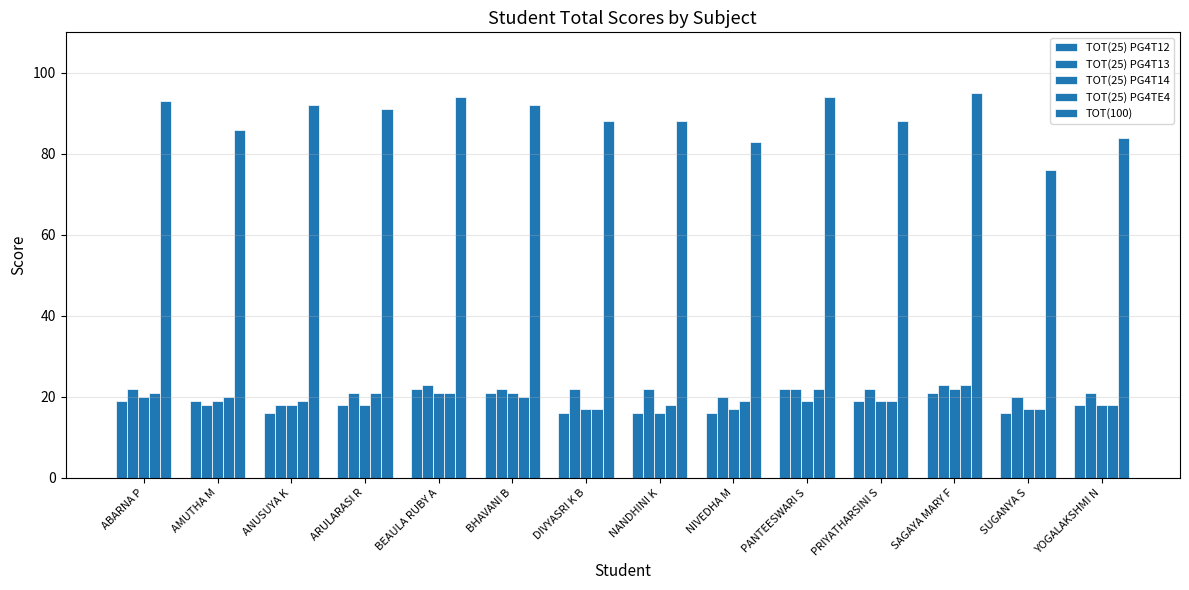

How many values in the TOT(100) series are below 91?

7